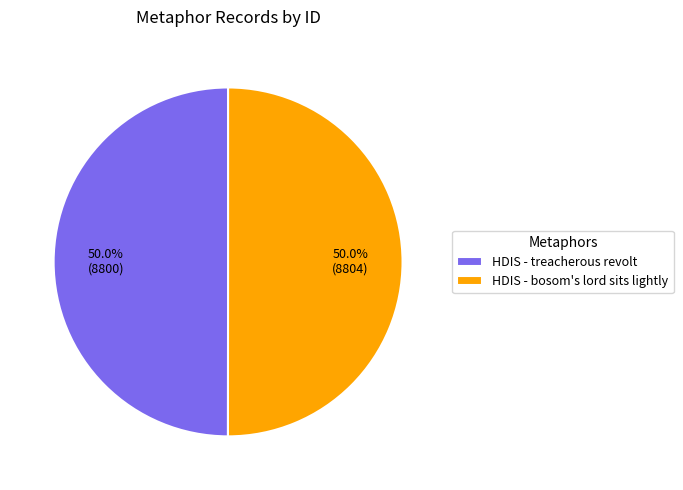

The HDIS - treacherous revolt slice represents 37% of the pie. True or false?

False